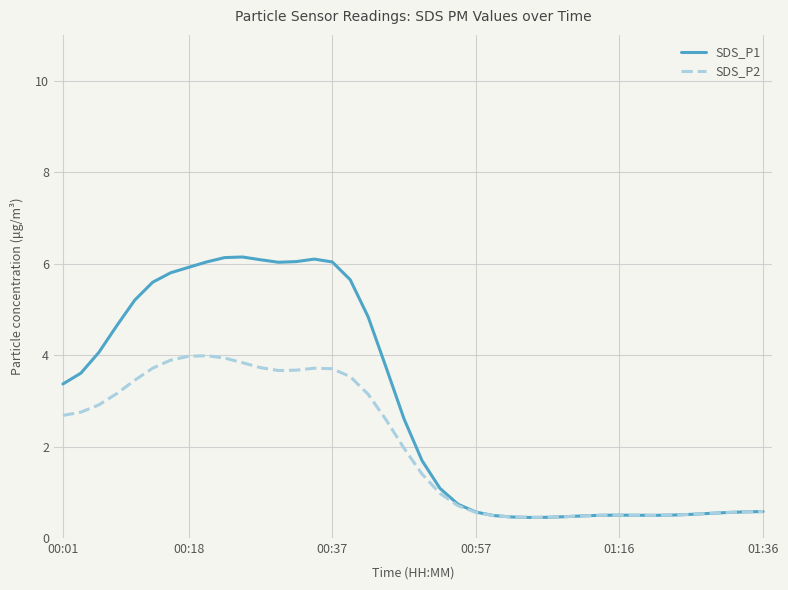

Which series has the widest spread of values?

SDS_P1